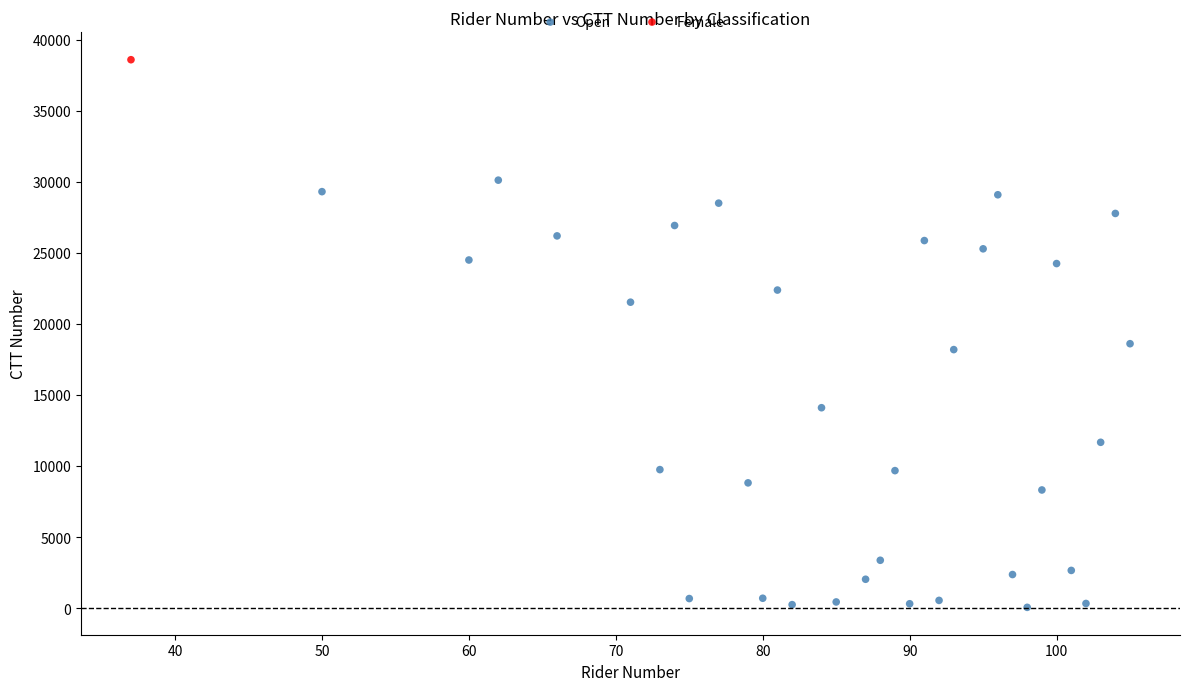

What are all the series names shown in the legend?

Open, Female